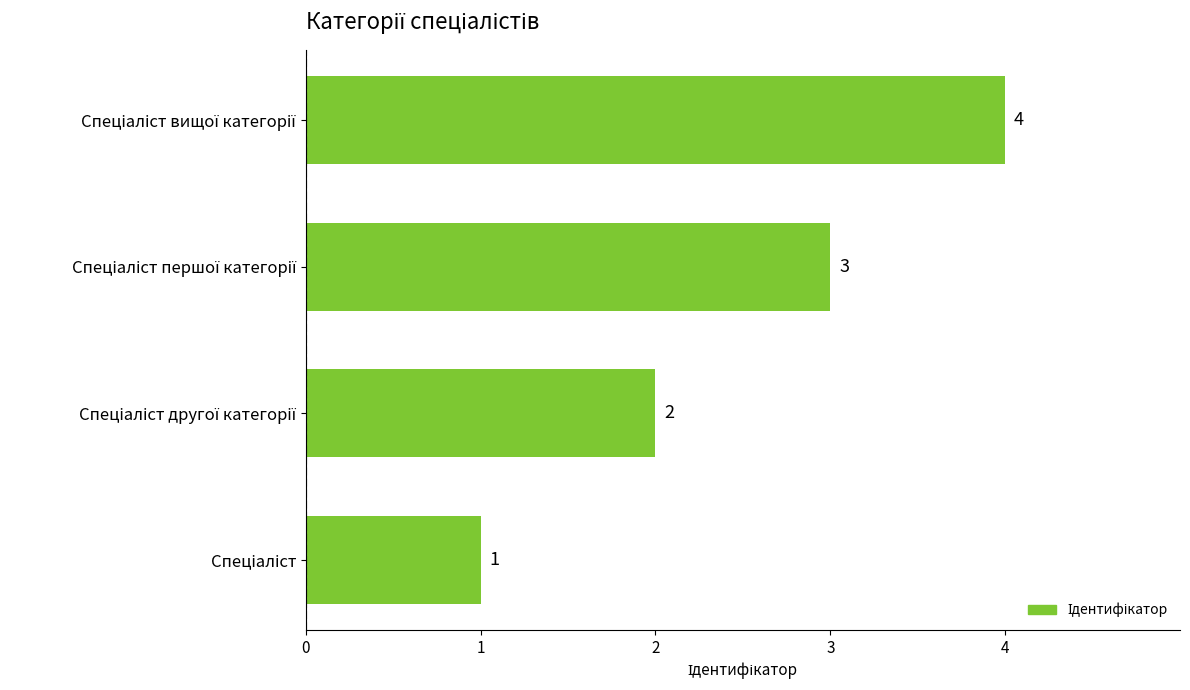

Count the values in the range 2 to 4.

3